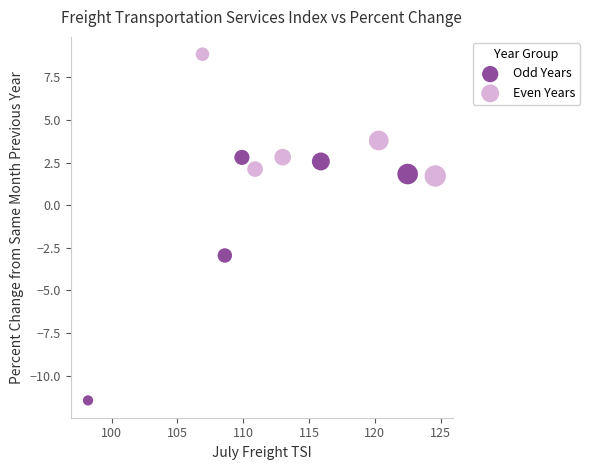

Which series contains the lowest Y value?

Odd Years